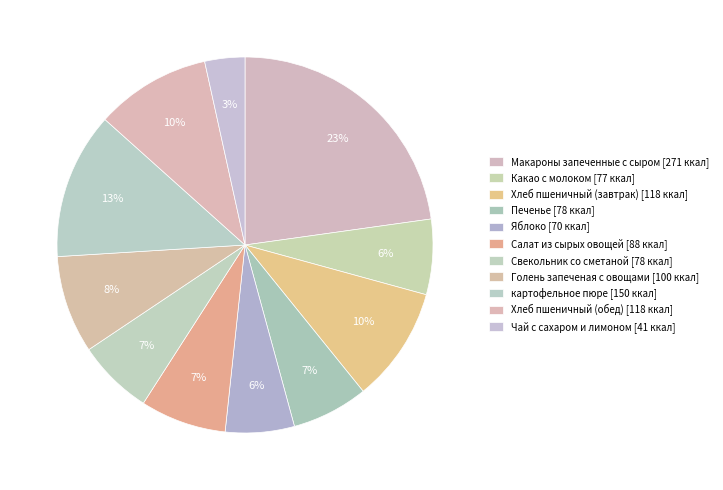

Between Салат из сырых овощей and Хлеб пшеничный (обед), which is larger?

Хлеб пшеничный (обед)